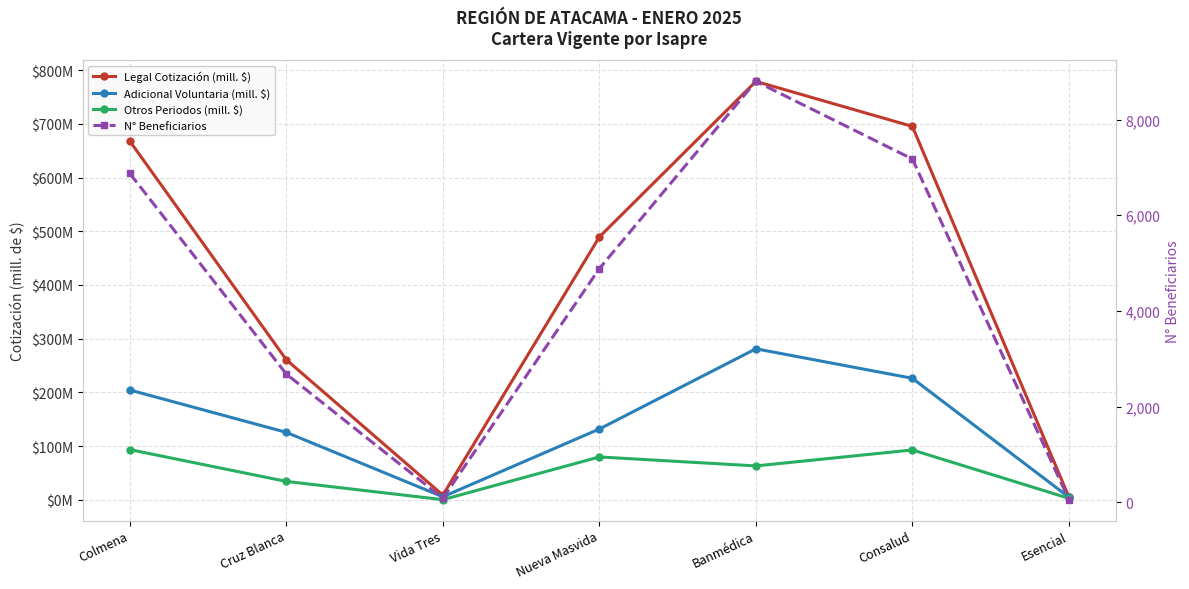

Which has a higher value, Banmédica or Cruz Blanca?

Banmédica